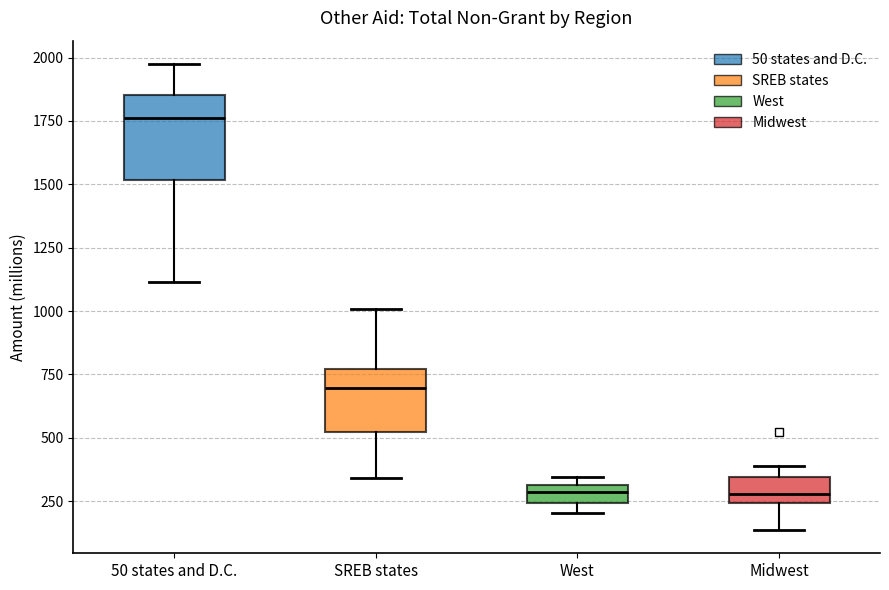

Which box's median line is the highest?

50 states and D.C.